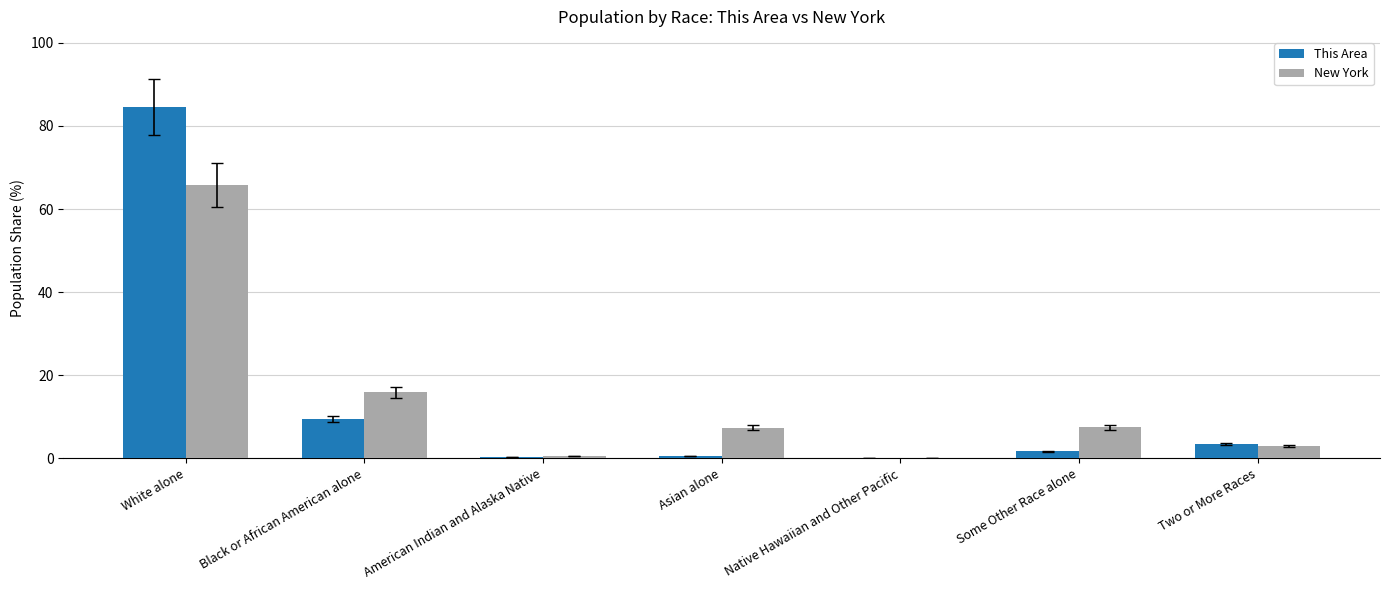

Is it true that This Area equals 6.4 at Black or African American alone?

False